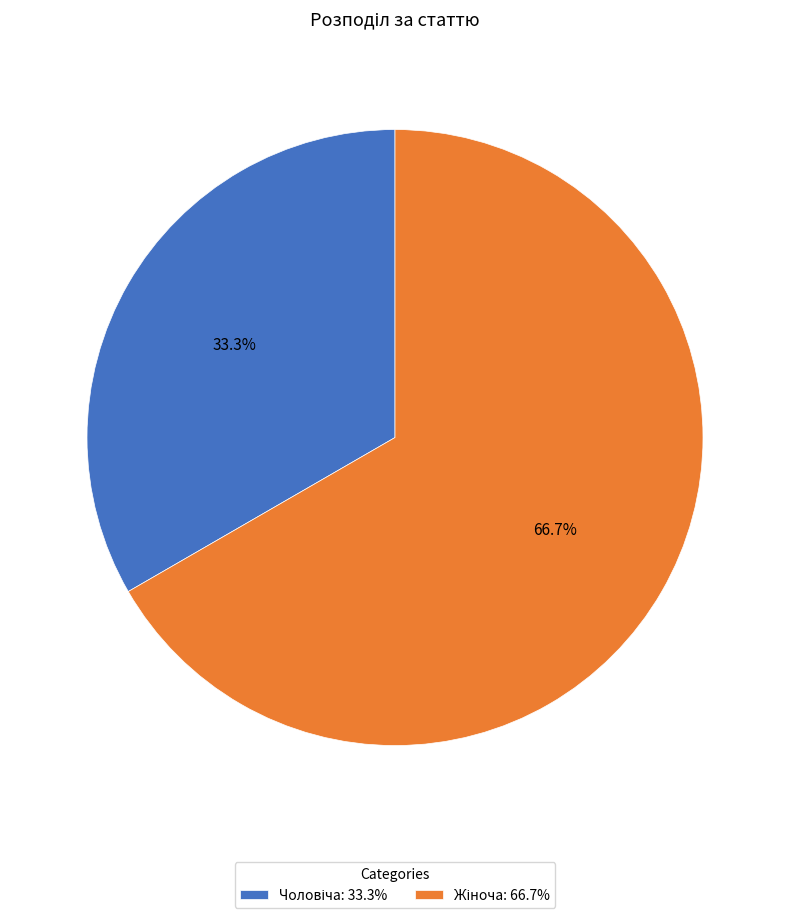

How many segments does this pie chart have?

2